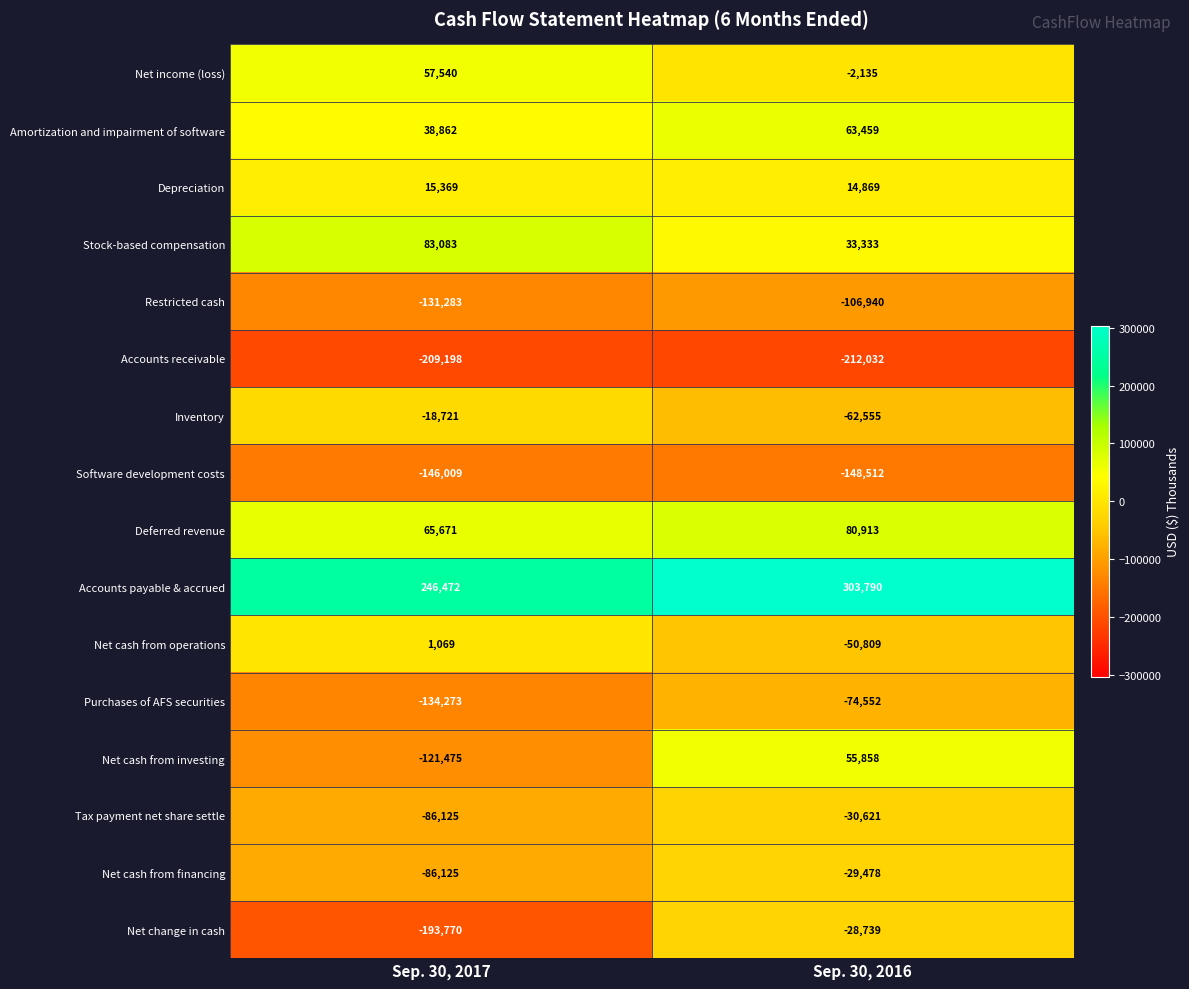

Is it true that Deferred revenue equals 80913 at Sep. 30, 2016?

True